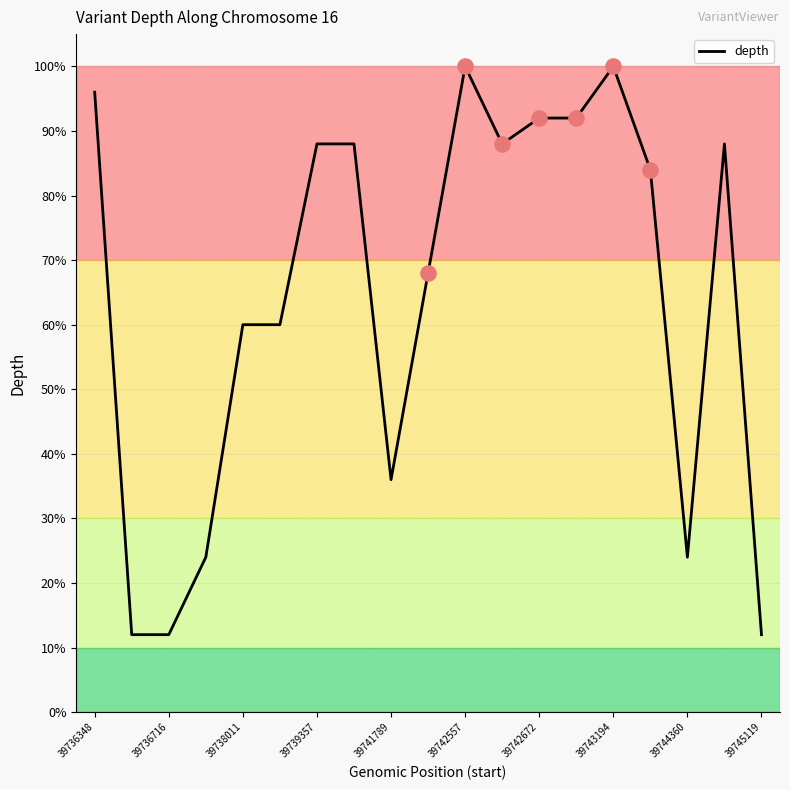

What is the difference between the maximum and minimum values?

88